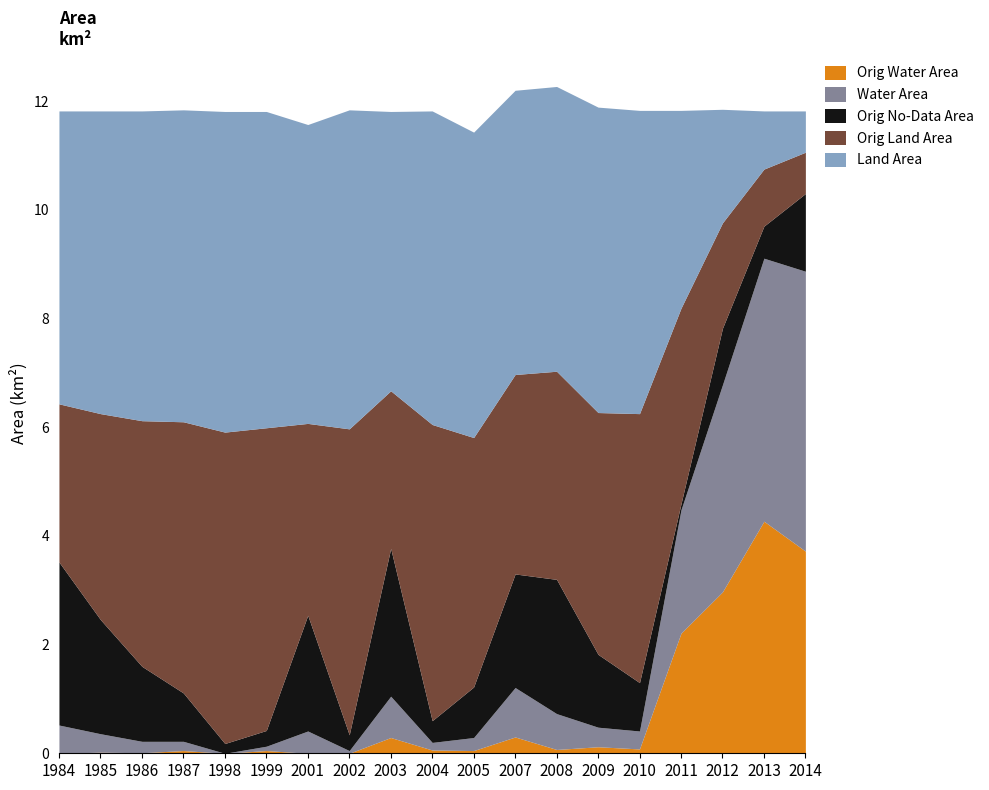

What is the total value across all series at 2003?

11.8